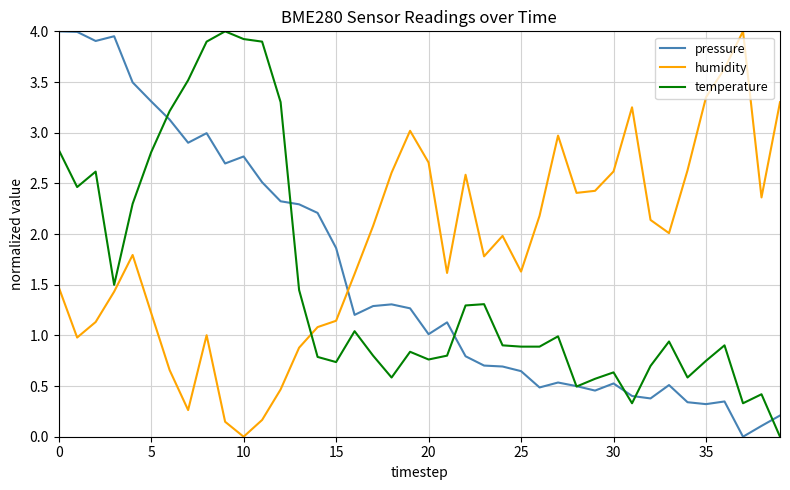

True or false: temperature and humidity intersect in this chart.

True